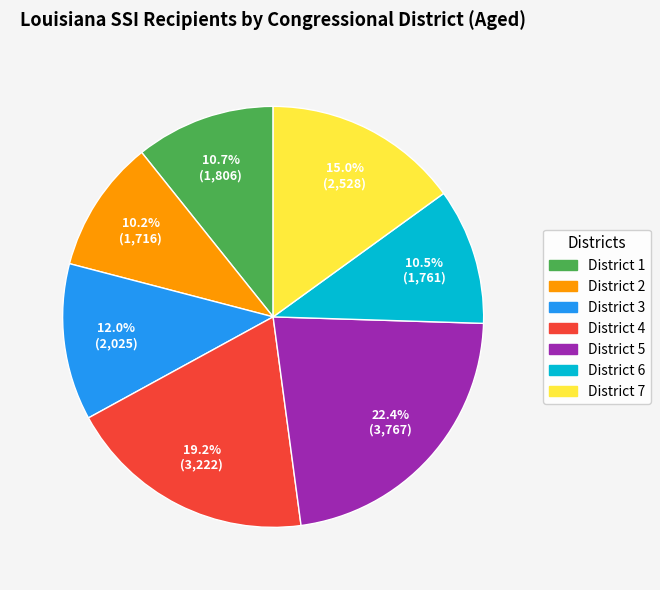

What is the largest slice in the pie chart?

District 5